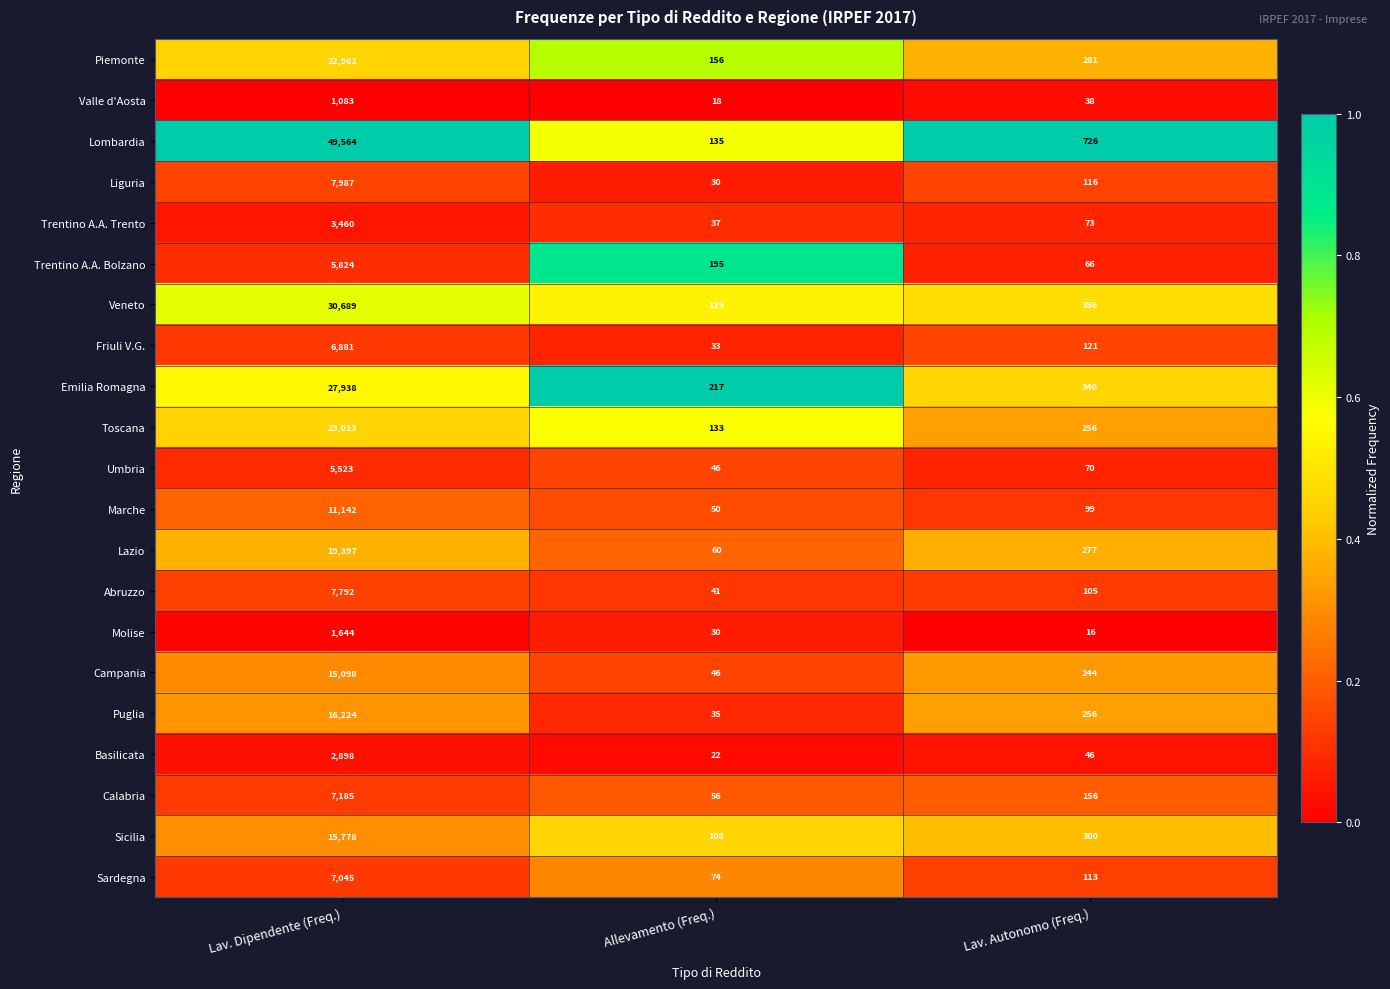

What is the minimum value for Marche?

50